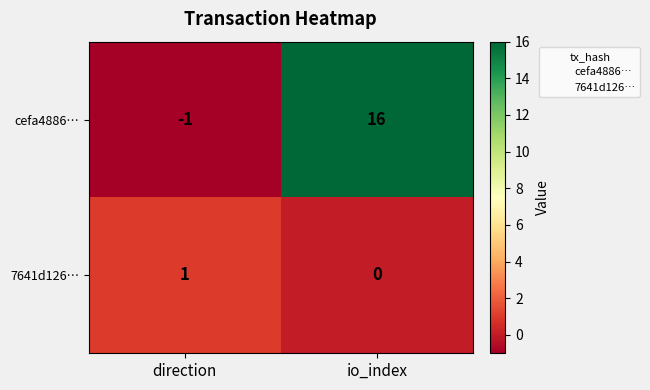

True or false: cefa4886… has a value of 22 at io_index.

False